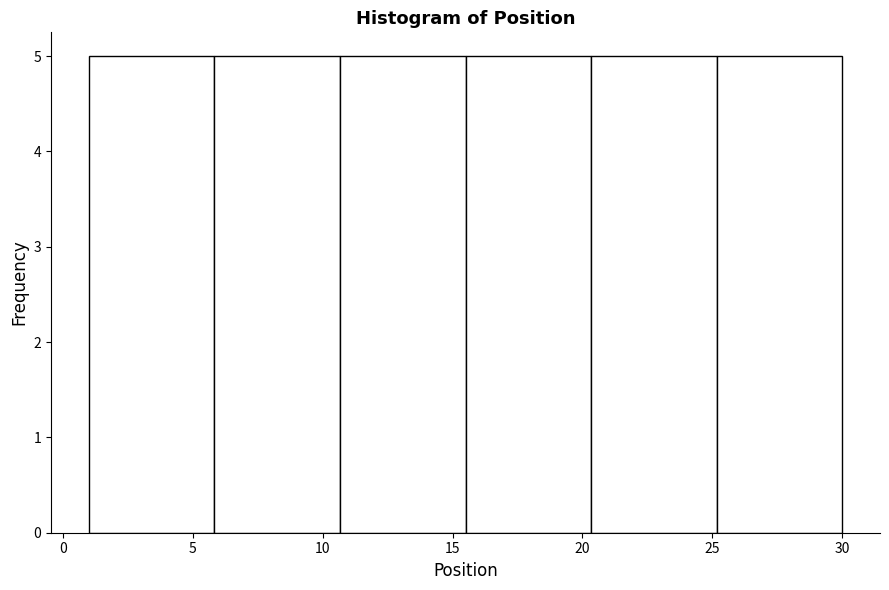

Reading left to right, transcribe this chart: for each bar, give the range it covers on the x-axis and its height. Neither the bar edges nor the heights are printed on the chart, so give them approximately, as read against the axes.

1.0 to 6.0: 5
6.0 to 10.5: 5
10.5 to 15.5: 5
15.5 to 20.5: 5
20.5 to 25.0: 5
25.0 to 30.0: 5